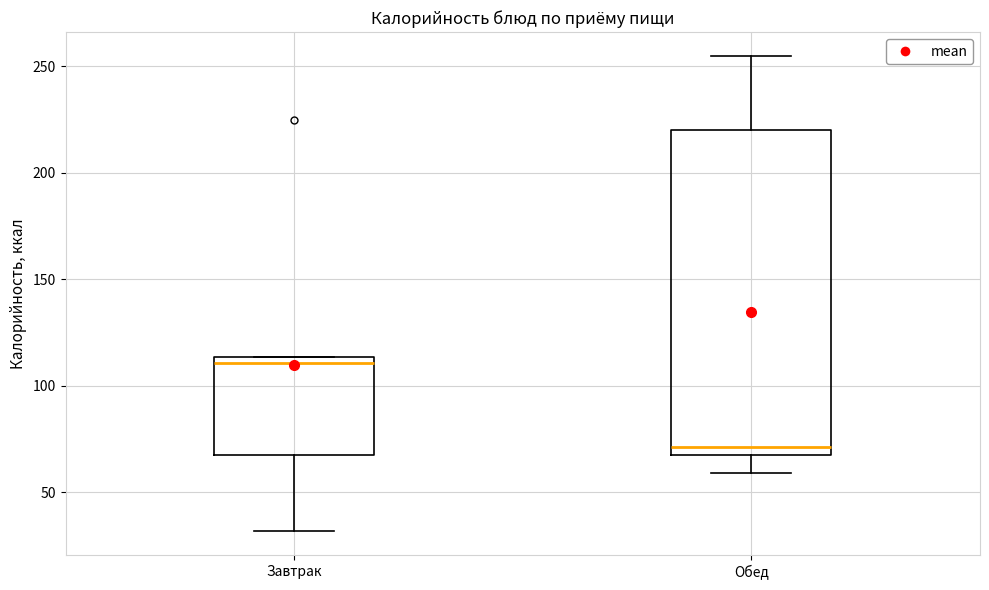

Which box is the tallest, from its lower edge to its upper edge?

Обед